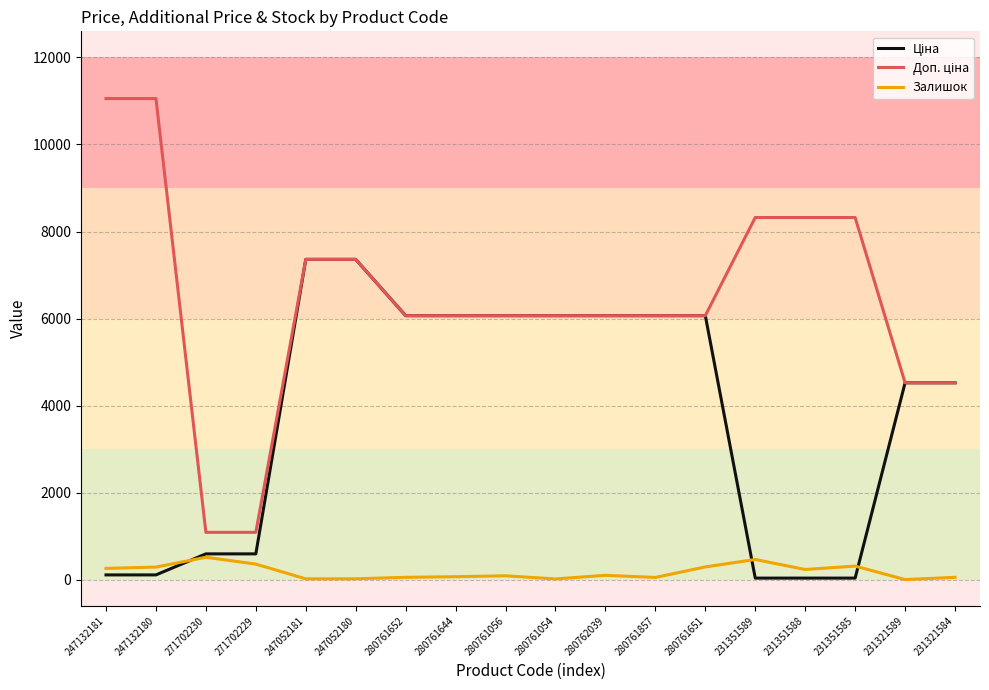

What is the highest value of the Залишок series?

516.0